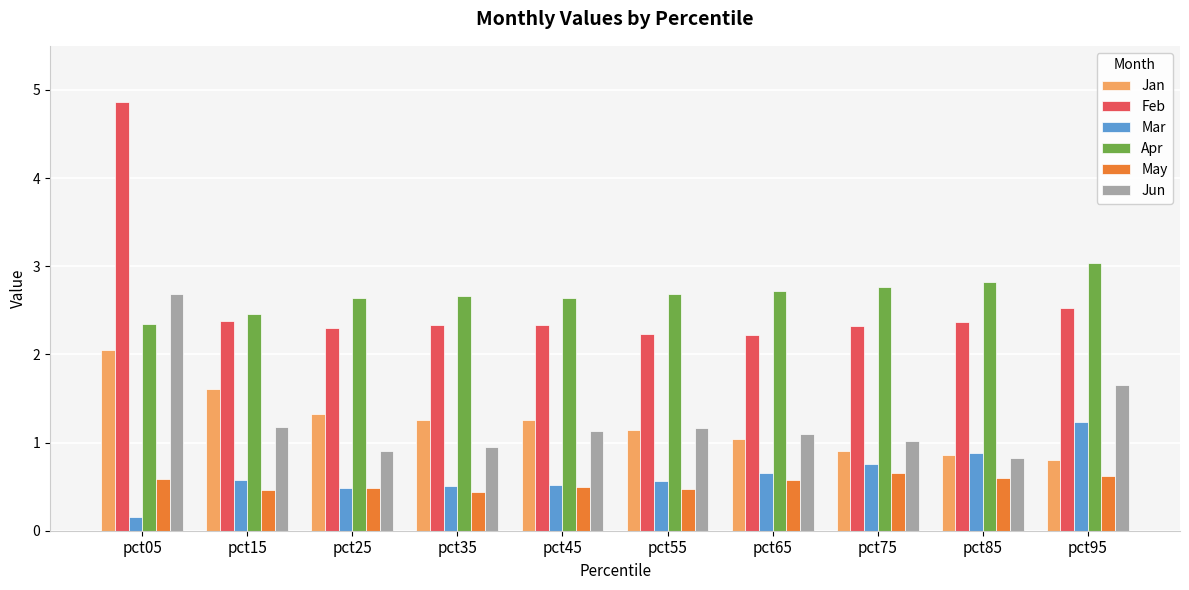

What is the approximate value of Feb at pct95?

2.5